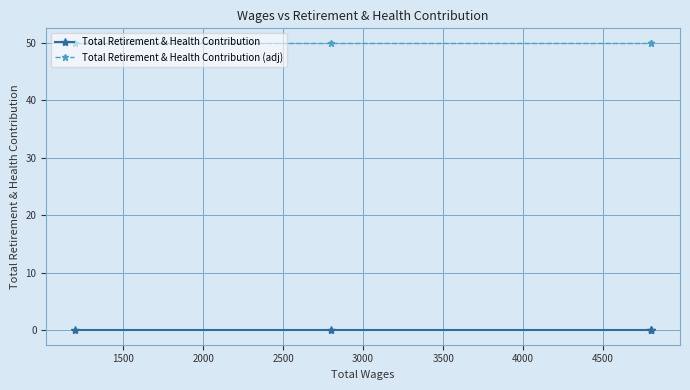

What is the maximum value shown in the chart?

50